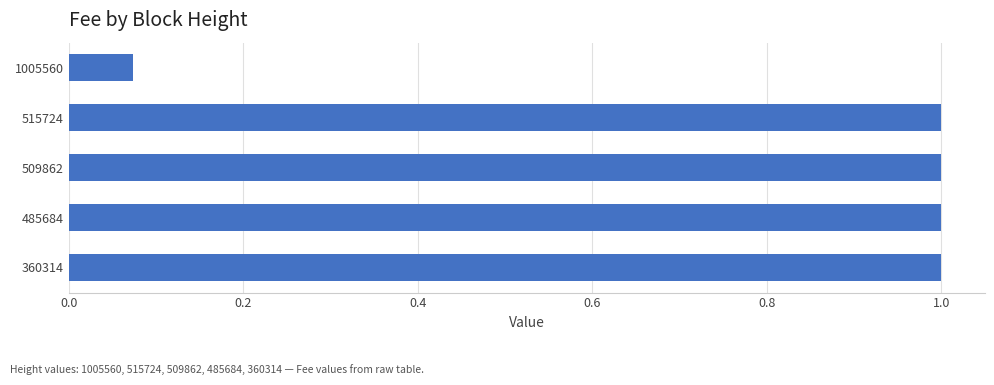

At which label is the value closest to 0?

1005560